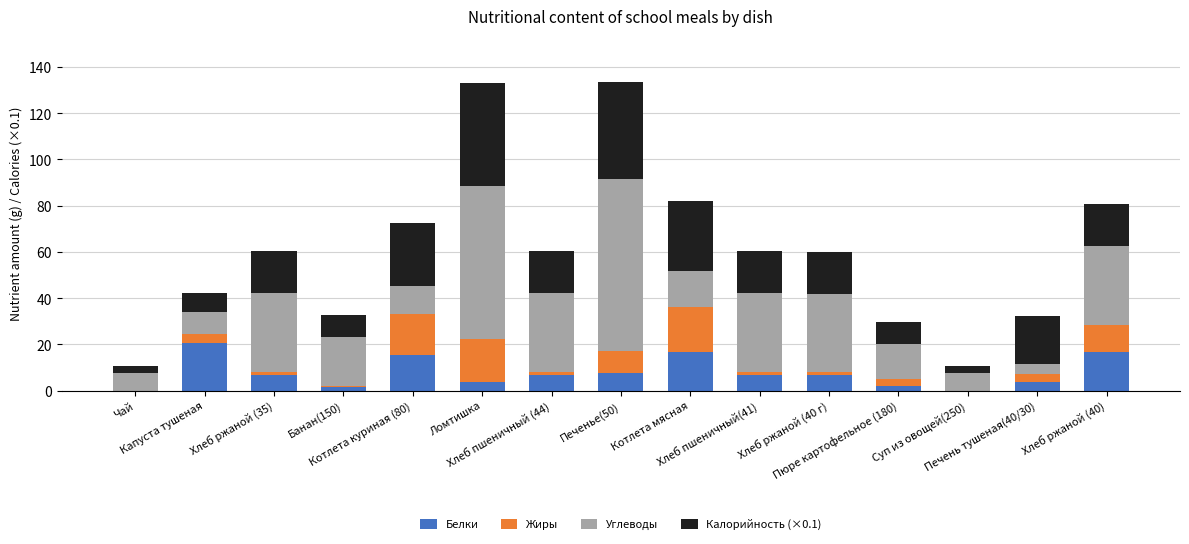

What is the highest value of the Белки series?

20.8